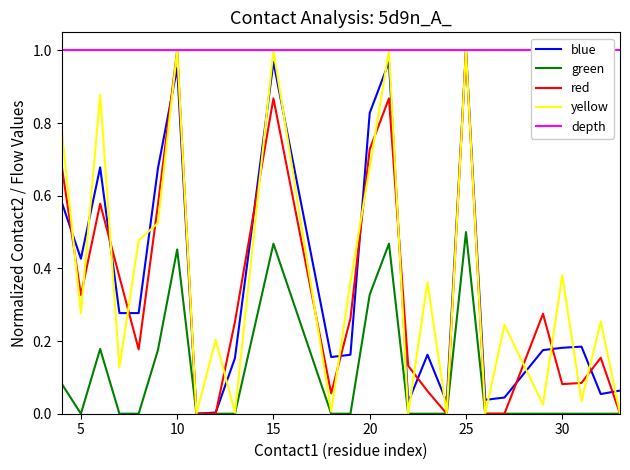

At how many categories does at least one series exceed 0?

26